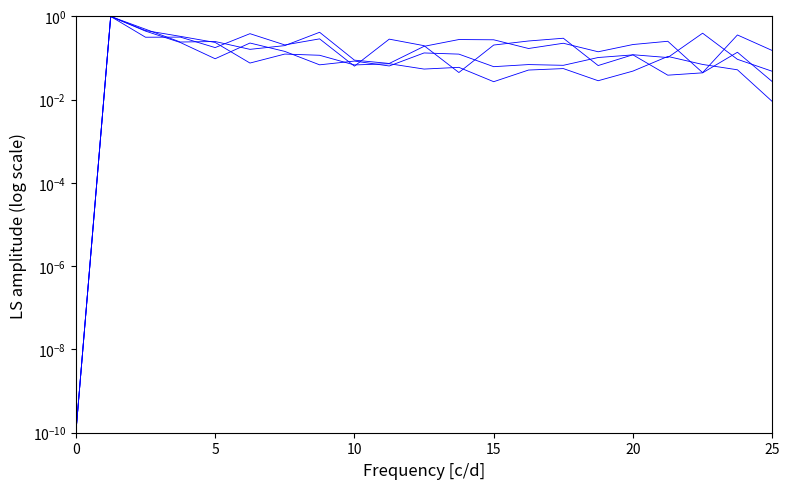

Reading left to right, list all the values displayed in this chart.

SDS_P1: 0.0	1.0	0.5	0.2	0.2	0.2	0.2	0.4	0.1	0.1	0.2	0.3	0.3	0.2	0.2	0.1	0.2	0.3	0.0	0.4	0.2
SDS_P2: 0.0	1.0	0.4	0.2	0.1	0.2	0.1	0.1	0.1	0.1	0.1	0.1	0.1	0.1	0.1	0.1	0.1	0.0	0.0	0.1	0.0
Temp: 0.0	1.0	0.3	0.3	0.2	0.4	0.2	0.3	0.1	0.3	0.2	0.0	0.2	0.3	0.3	0.1	0.1	0.1	0.4	0.1	0.0
Humidity: 0.0	1.0	0.5	0.3	0.2	0.1	0.1	0.1	0.1	0.1	0.1	0.1	0.0	0.1	0.1	0.0	0.0	0.1	0.1	0.1	0.0